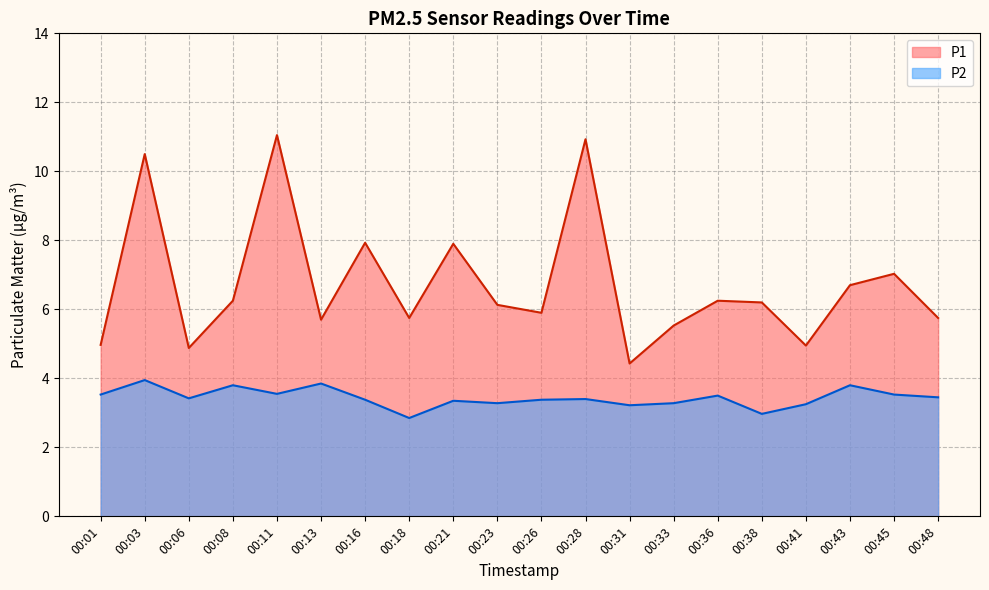

What are all the series names shown in the legend?

P1, P2